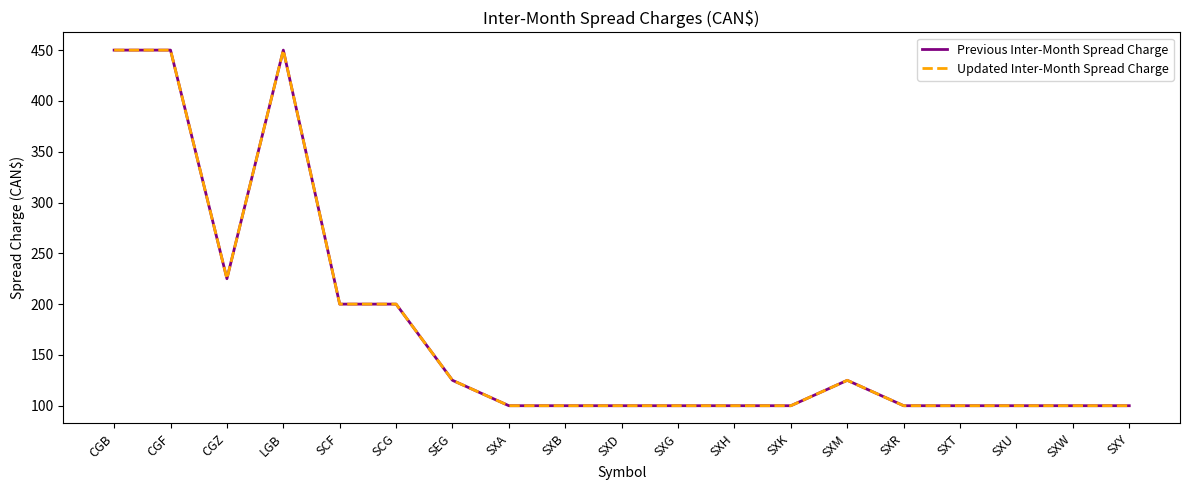

Is this an area chart (filled region under the line)?

No